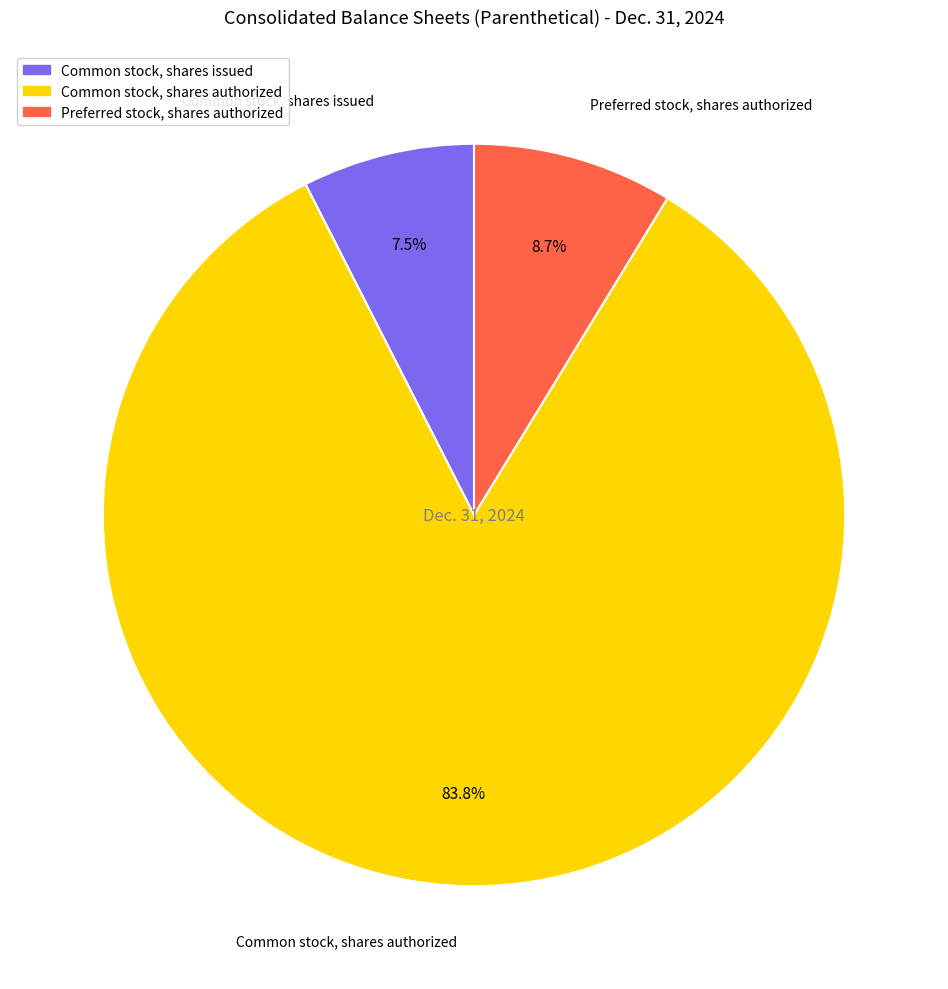

Which slice is the largest?

Common stock, shares authorized